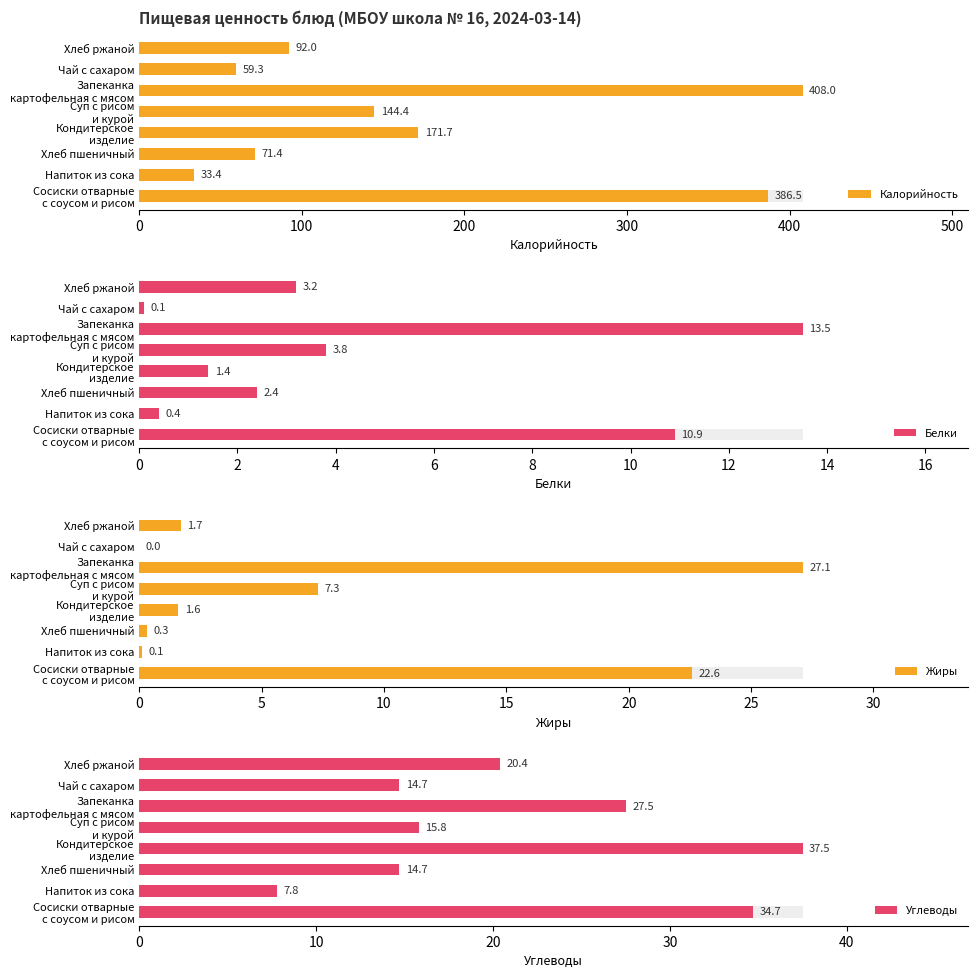

What position from the right is 0?

8